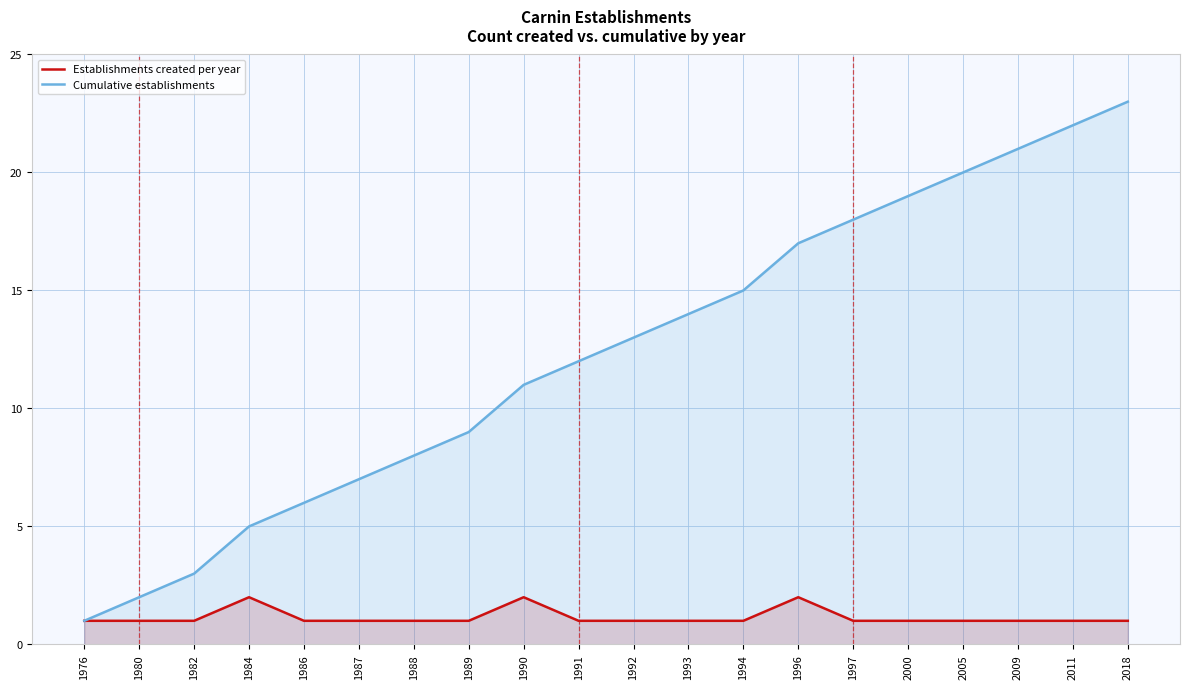

True or false: Establishments created per year and Cumulative establishments cross at least once.

False